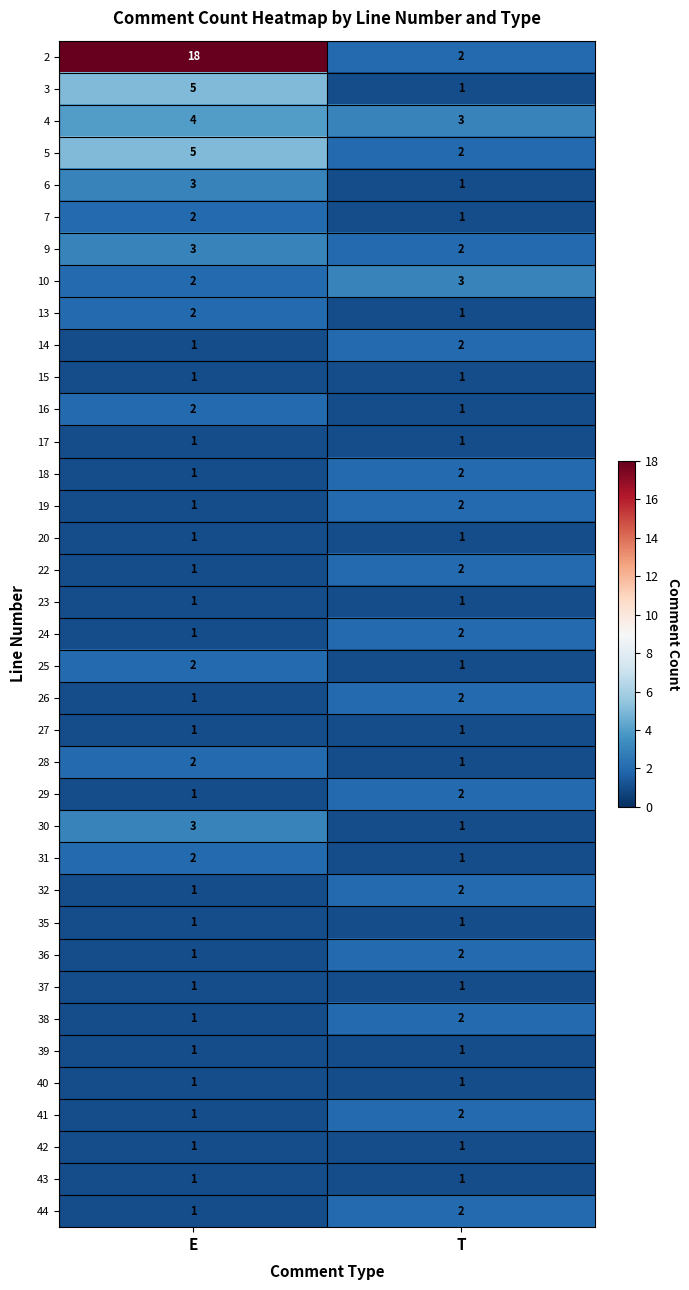

What is the greatest value displayed?

18